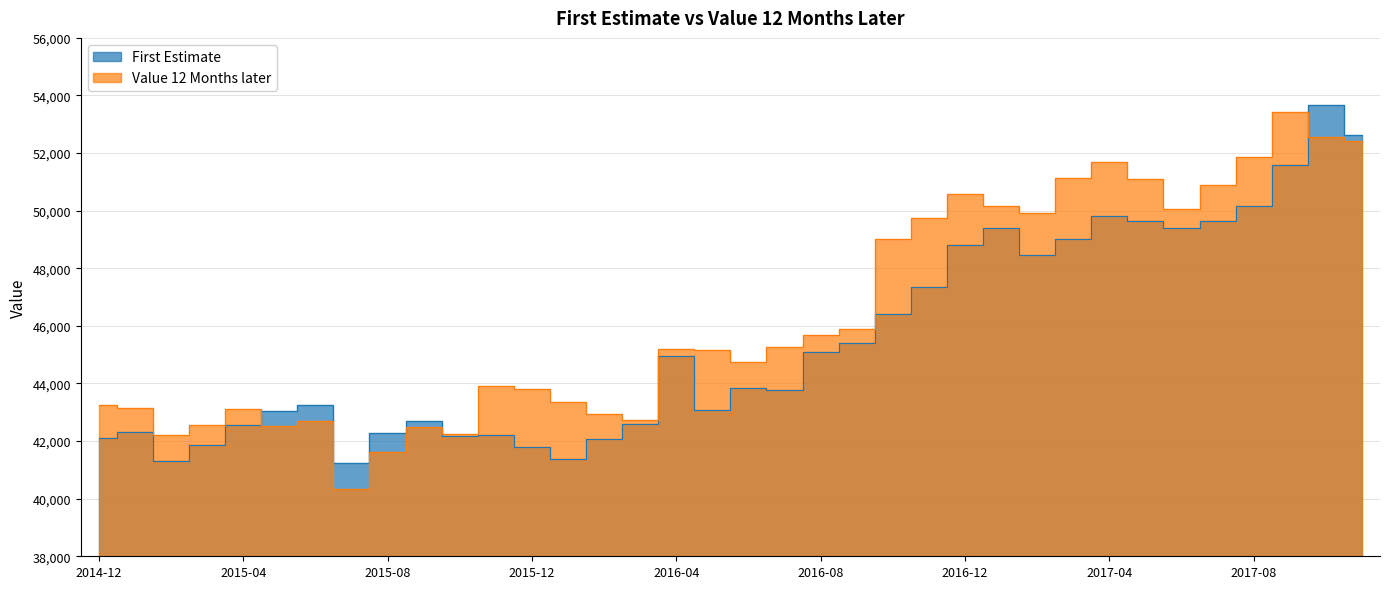

Is it true that Value 12 Months later equals 63389 at 2015-04?

False